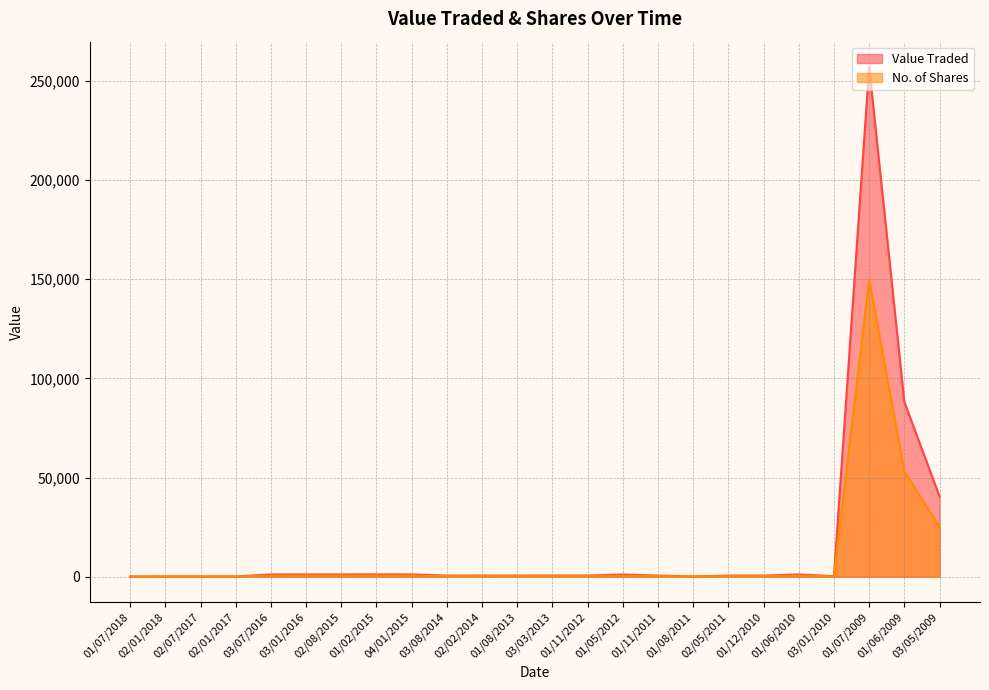

In No. of Shares, how many points are lower than both neighbors (excluding endpoints)?

3